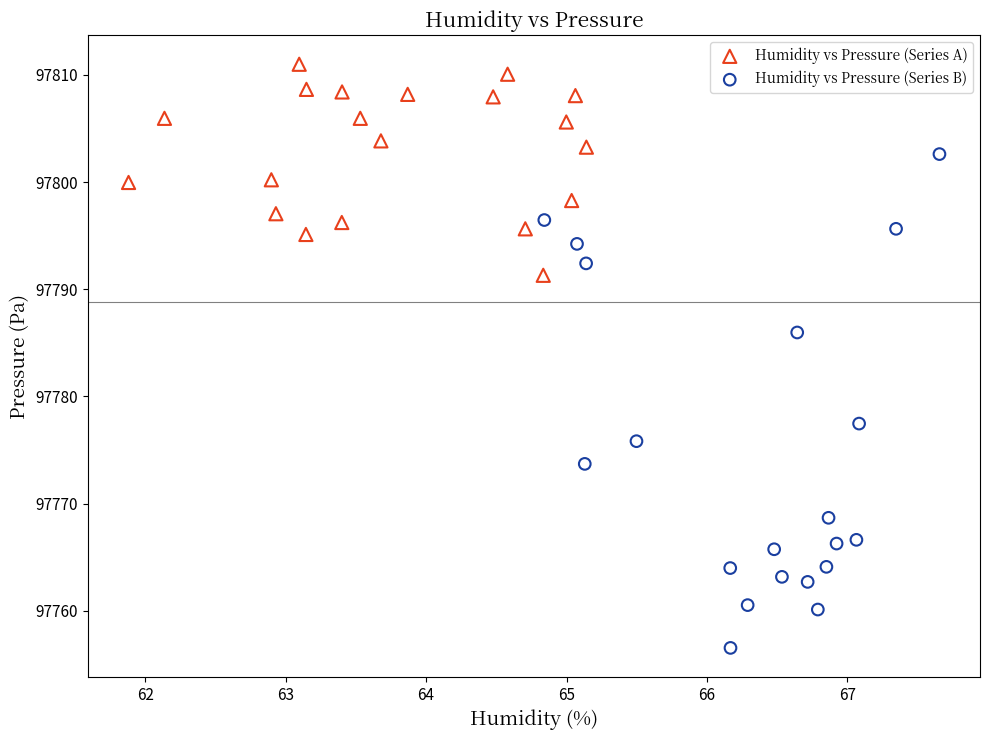

Which series has the largest Y range (max minus min)?

Humidity vs Pressure (Series B)